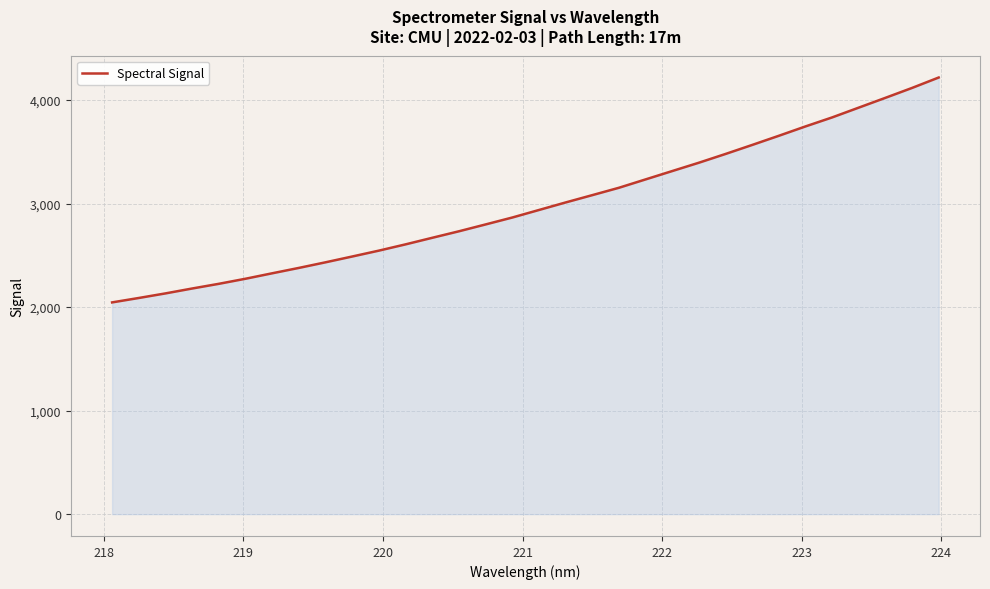

What is the difference between the maximum and minimum values?

2172.2